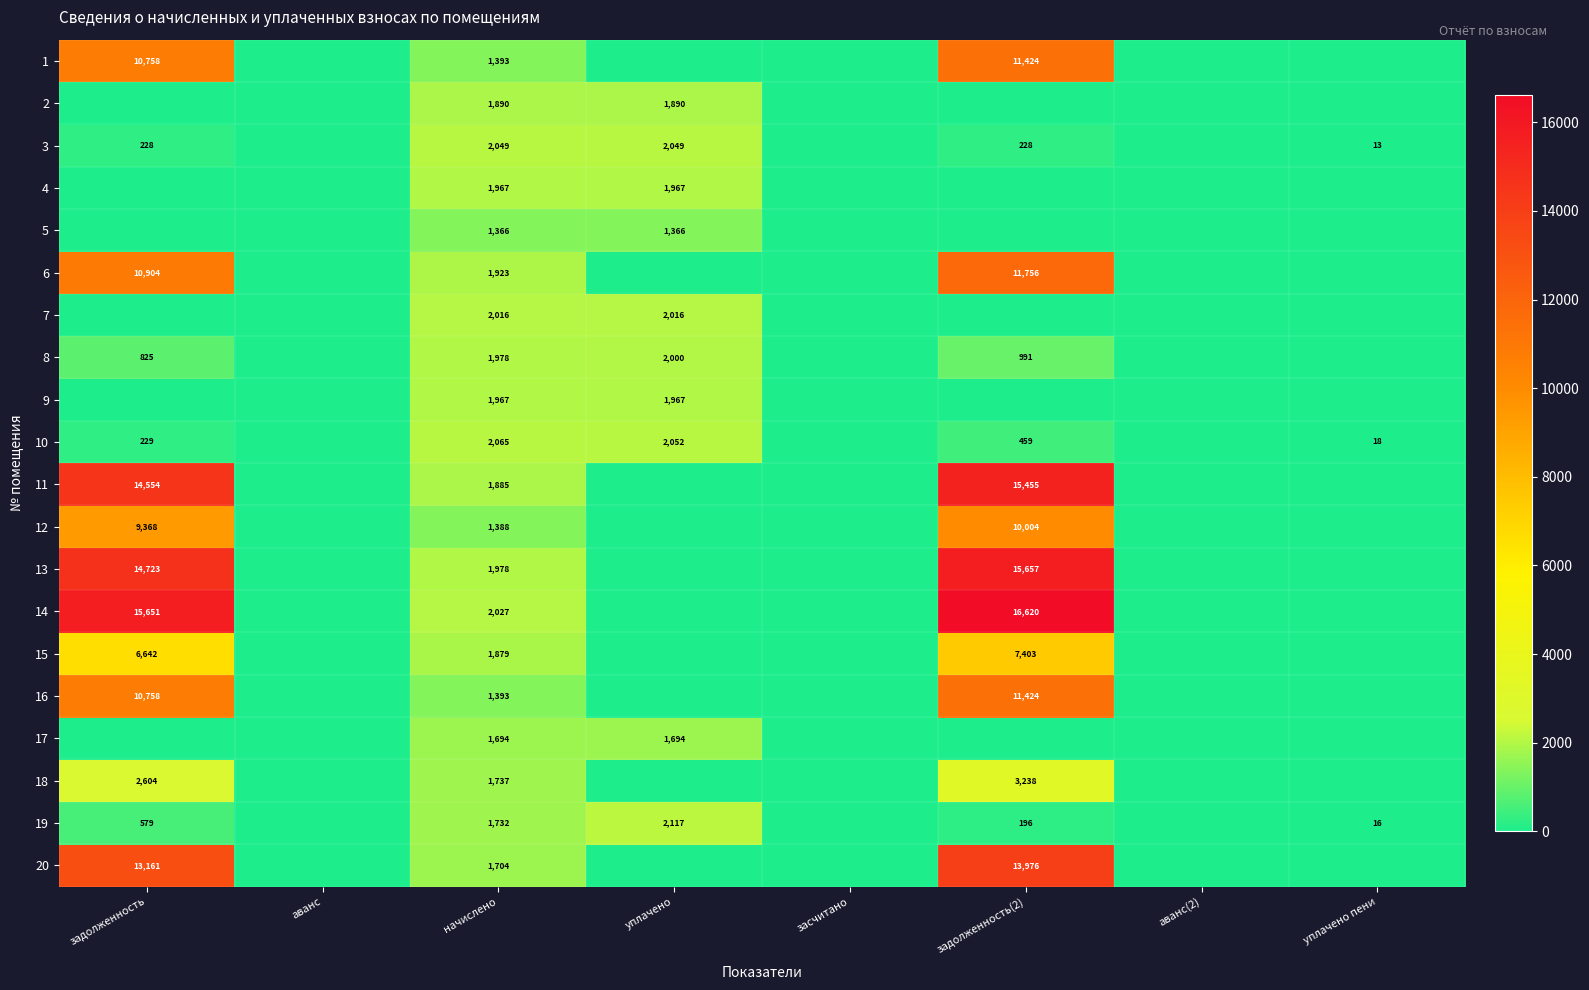

What is the sum of the 19 values at задолженность and уплачено?

2696